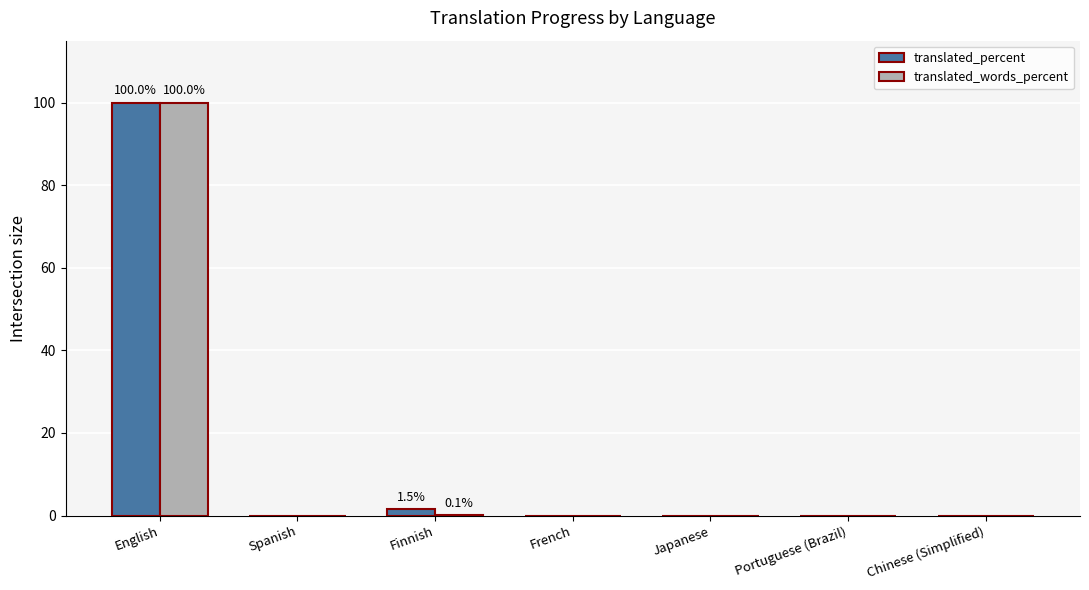

The value of translated_percent at Chinese (Simplified) is 54.4. True or false?

False